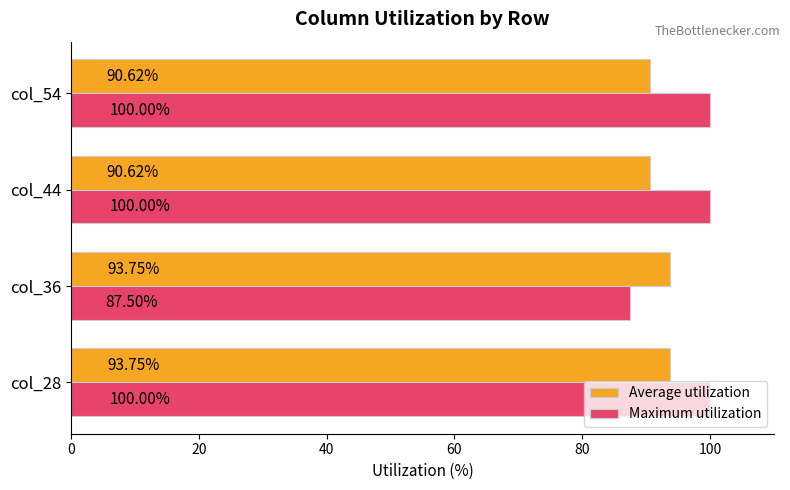

What is the sum of the Maximum utilization values at col_28 and col_54?

200.0